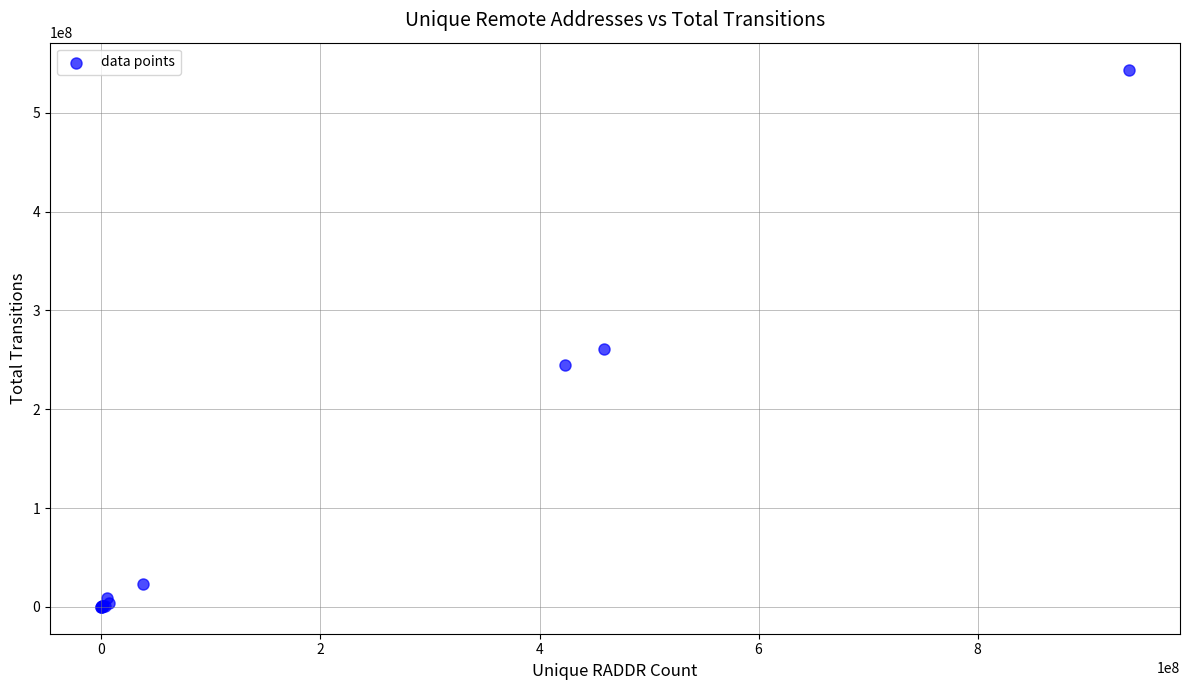

What Y value in the scatter plot is closest to 271941649?

261099298